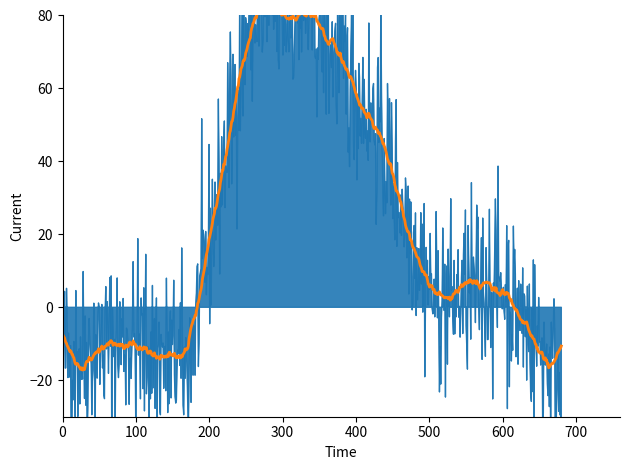

What is the sum of all values?

358